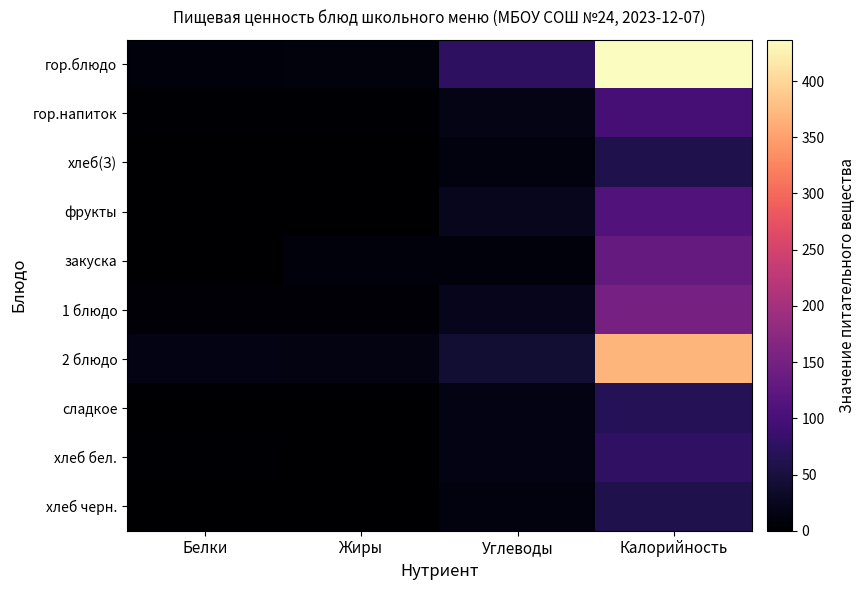

What is the total value across all series at Углеводы?

249.3